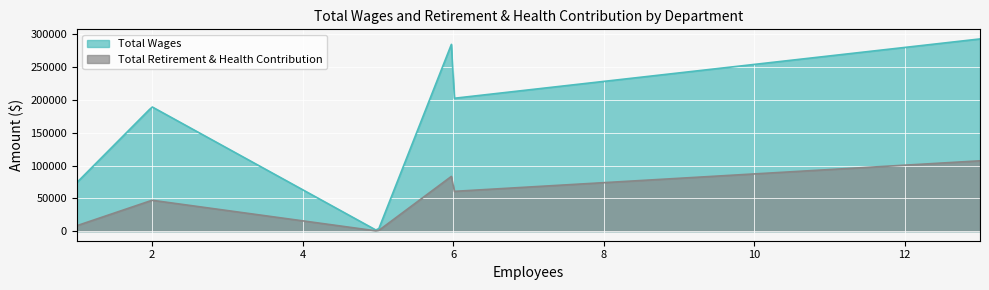

Rank the series by their average value, from highest to lowest.

Total Wages, Total Retirement & Health Contribution